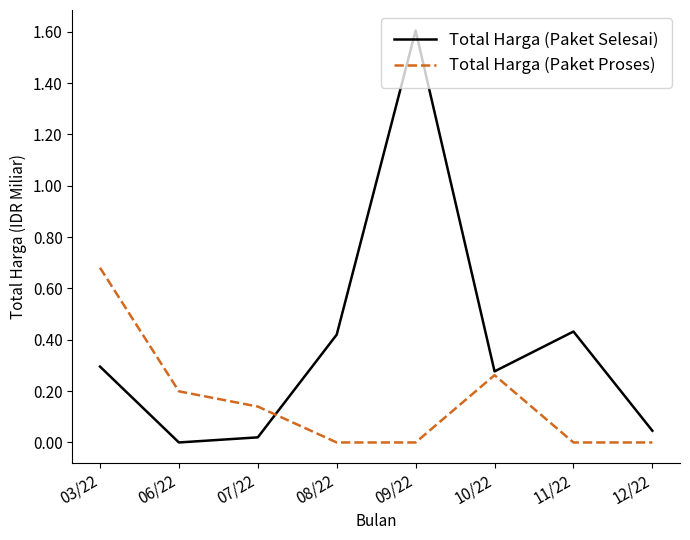

Is it true that Total Harga (Paket Selesai) equals 0.6 at 08/22?

False